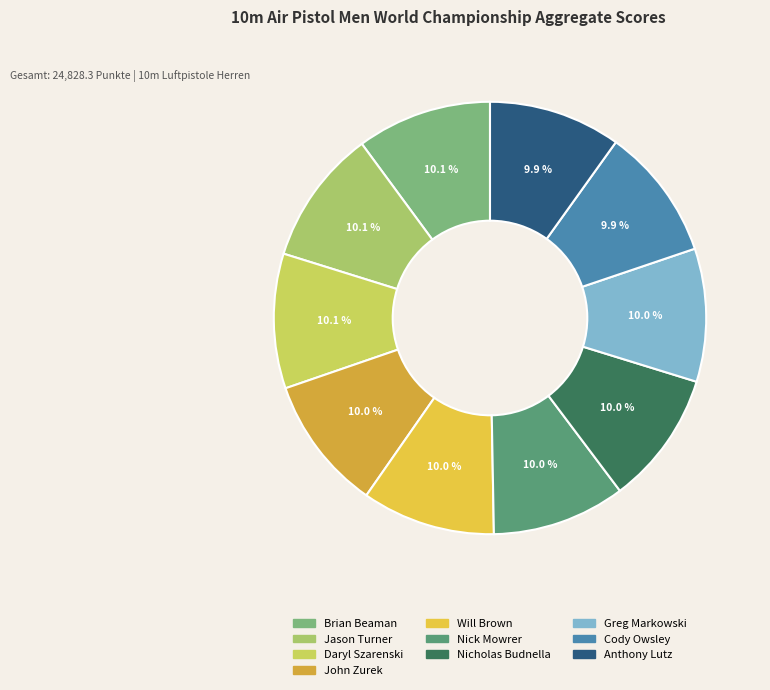

Is it true that Anthony Lutz is 10% of the pie?

True